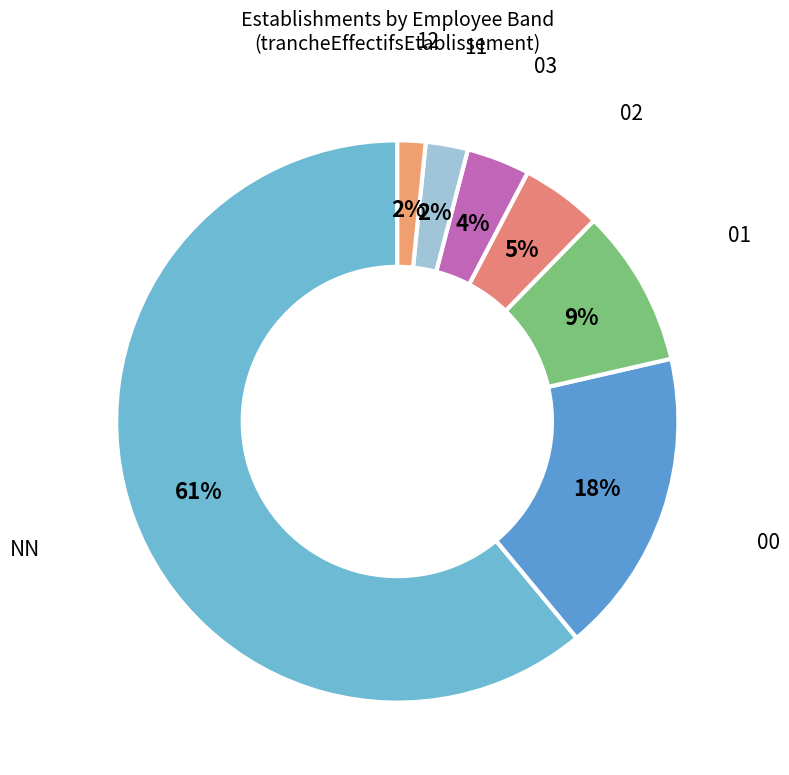

How many slices are in this pie chart?

7